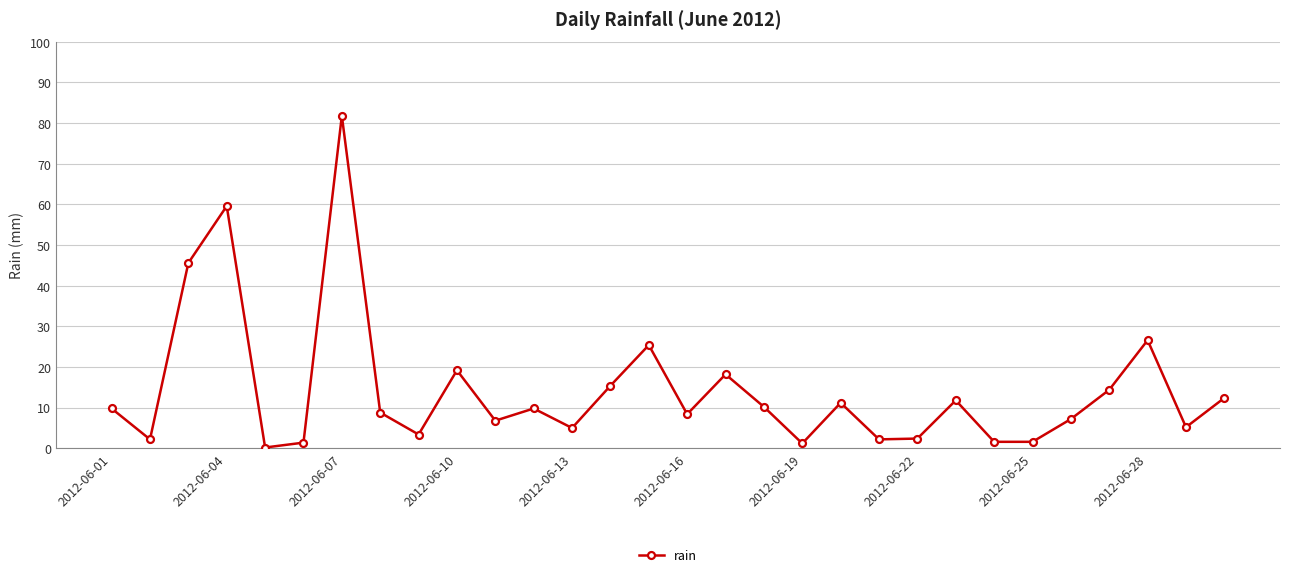

What is the maximum value shown in the chart?

81.8